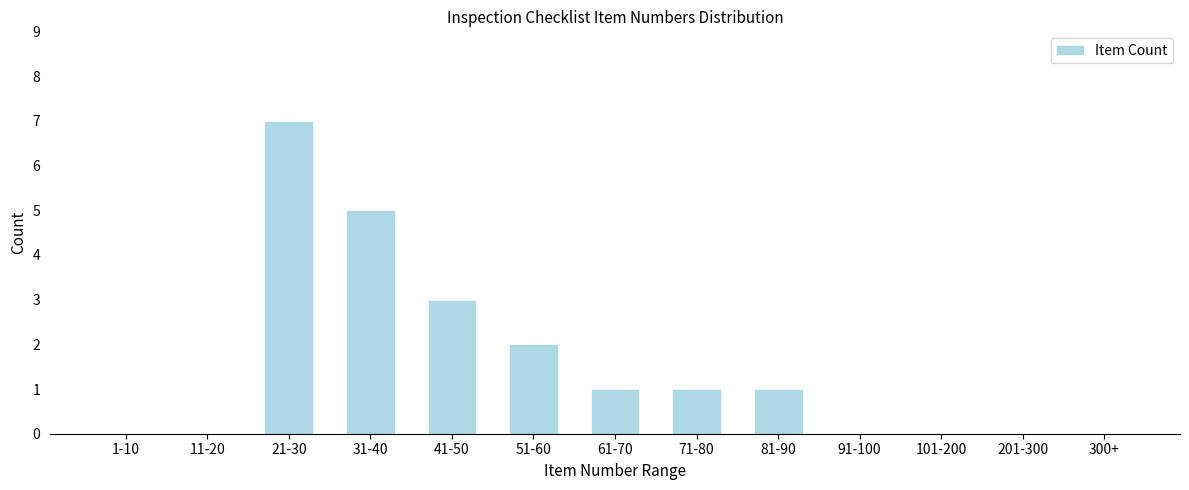

Reading left to right, transcribe all the data shown in this chart.

1-10=0	11-20=0	21-30=7	31-40=5	41-50=3	51-60=2	61-70=1	71-80=1	81-90=1	91-100=0	101-200=0	201-300=0	300+=0